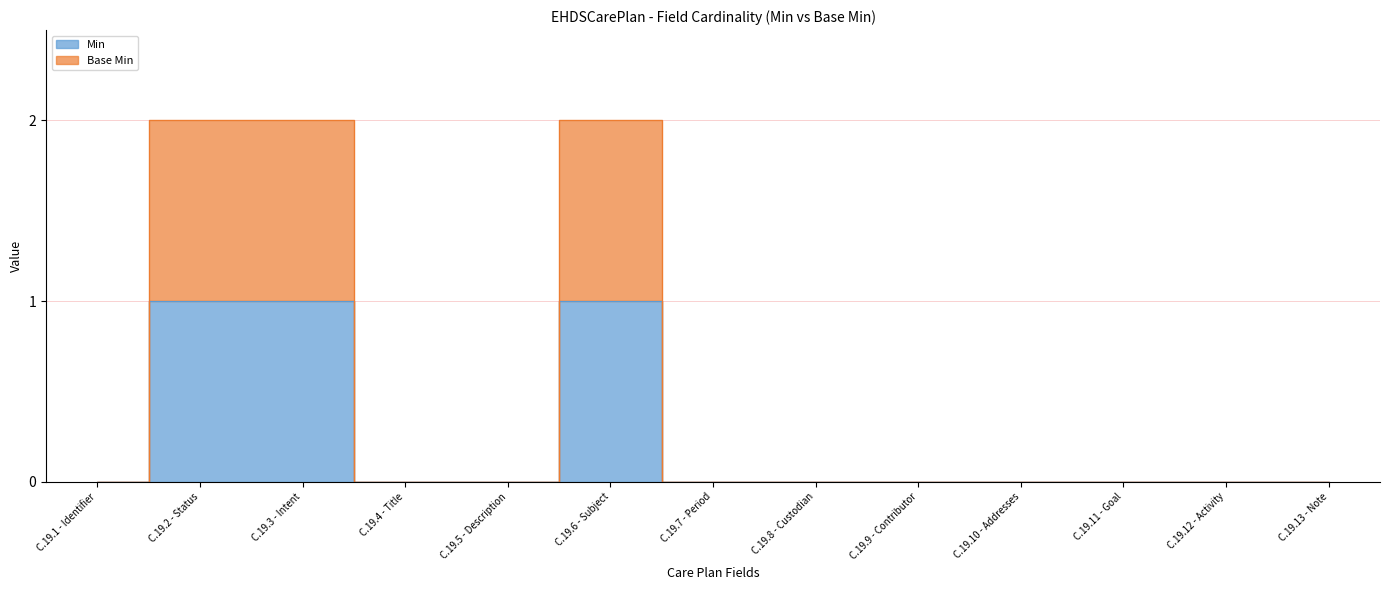

What position from the right is C.19.6 - Subject?

8